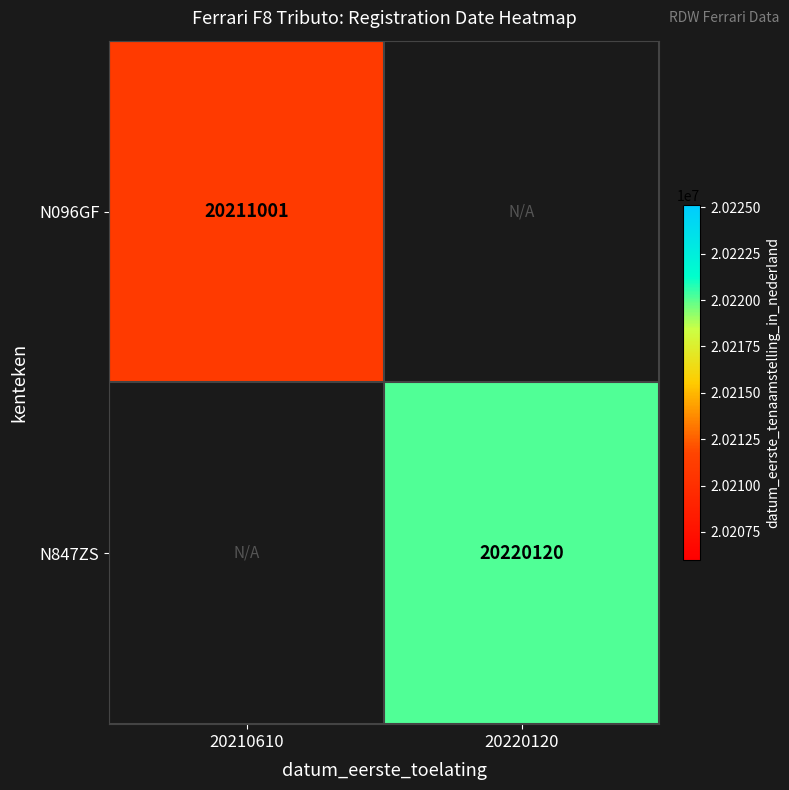

The value of N847ZS at 20220120 is 34543482. True or false?

False